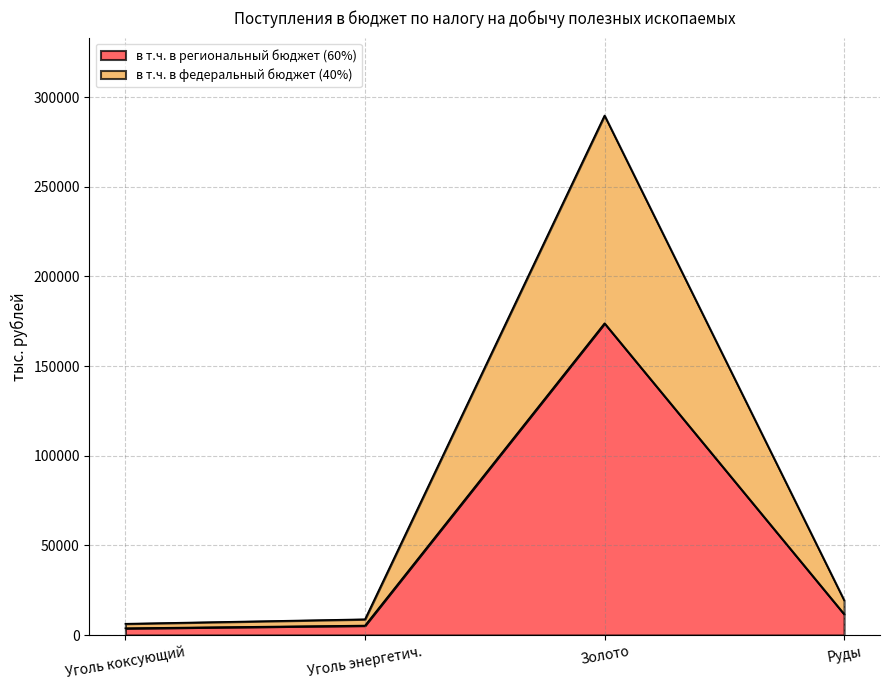

What is the total value across all series at Уголь коксующий?

6270